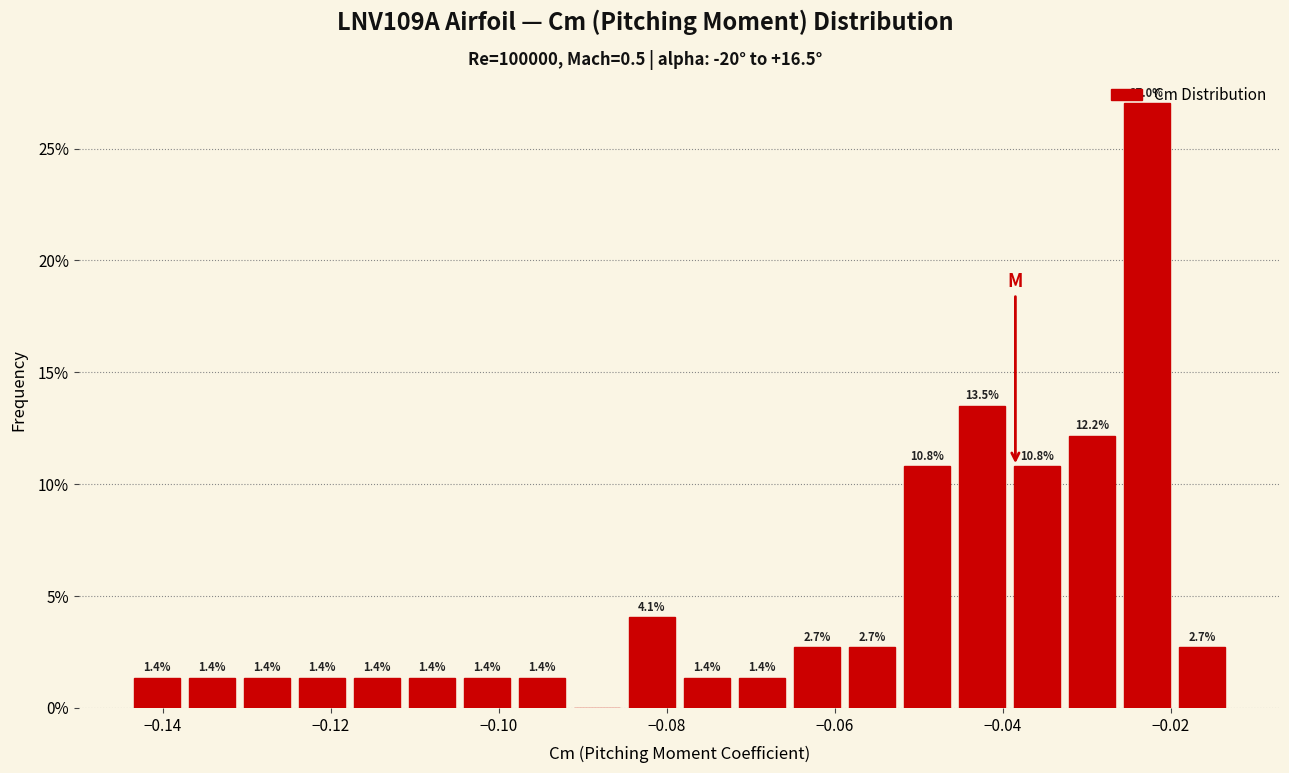

Around what value on the x-axis is the tallest bar? Give the approximate position of its centre, as read against the axis.

-0.022